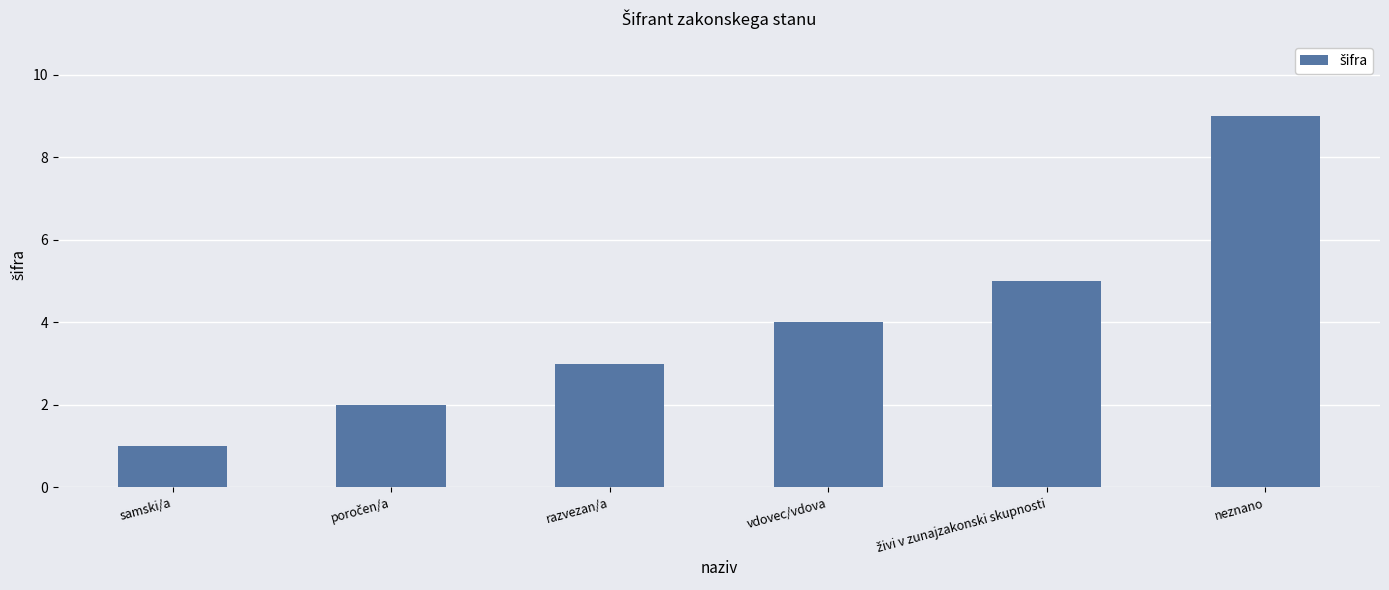

True or false: the data shows 9 at neznano.

True